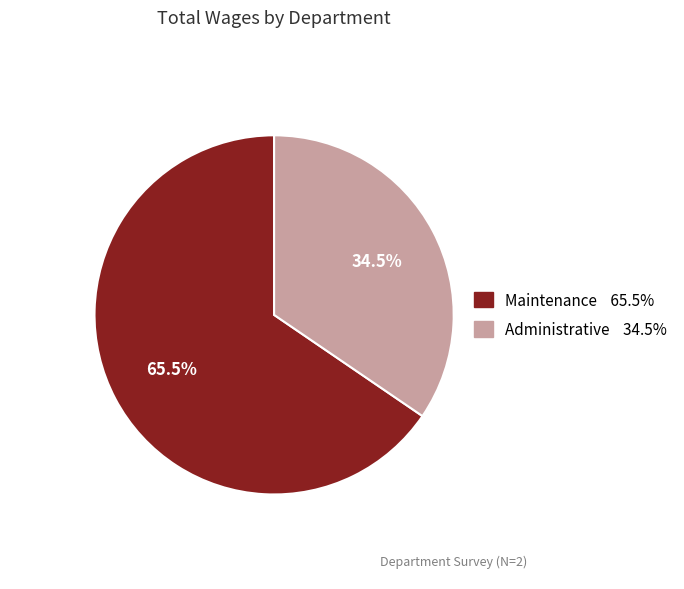

How many slices are in this pie chart?

2